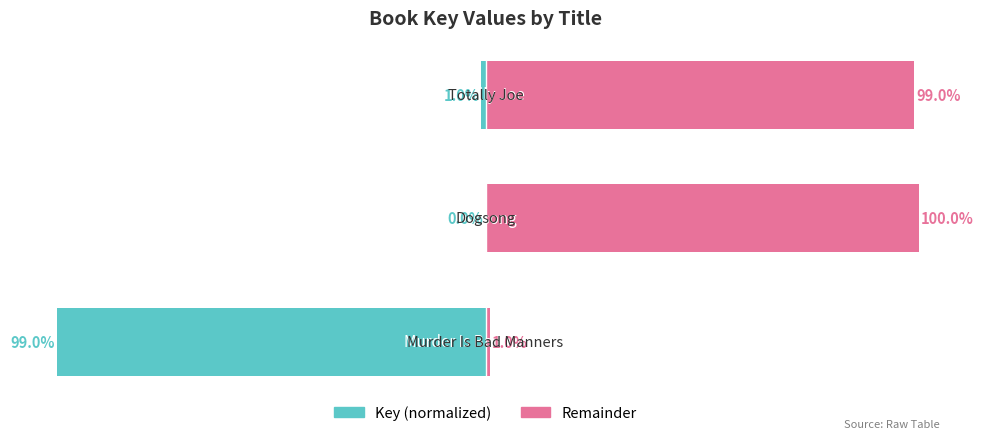

Which series changed the most between 0 and 2?

Key (normalized)